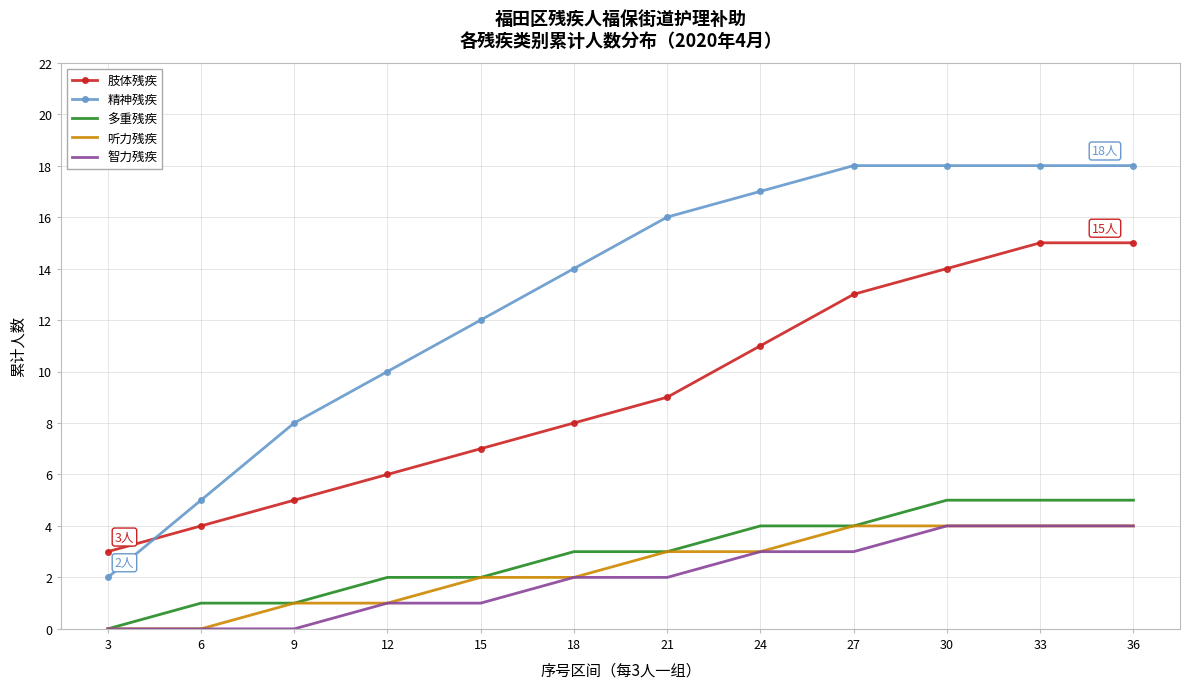

How many times do 肢体残疾 and 精神残疾 cross each other?

1